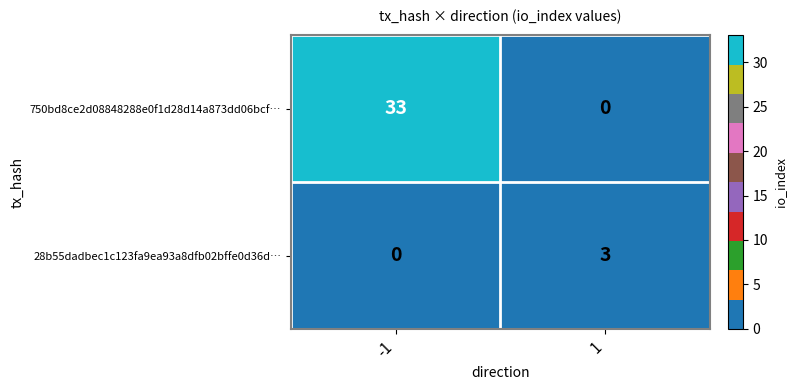

Which series has the largest range (max minus min)?

750bd8ce2d08848288e0f1d28d14a873dd06bcf…